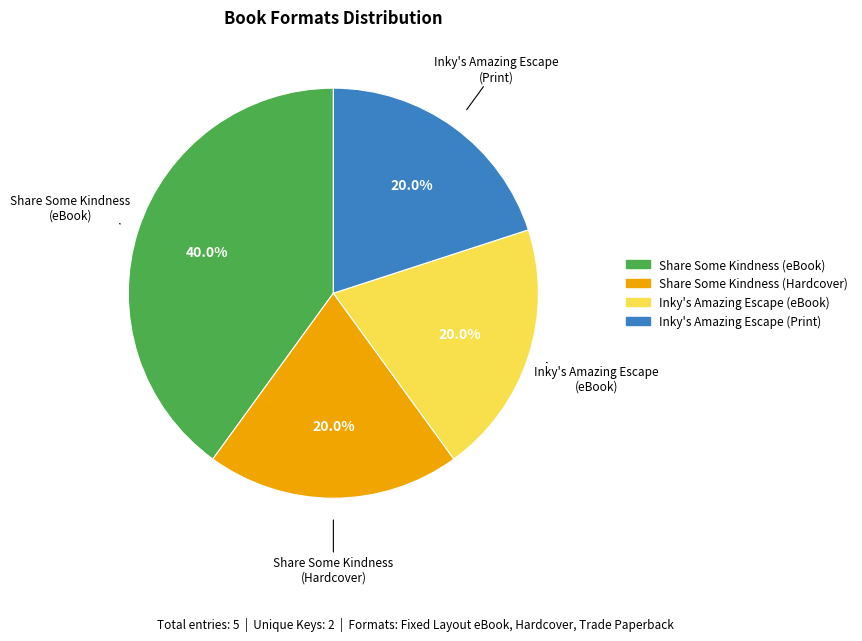

Approximately how many times larger is the value at Inky's Amazing Escape (Print) compared to Inky's Amazing Escape (eBook)?

1.0